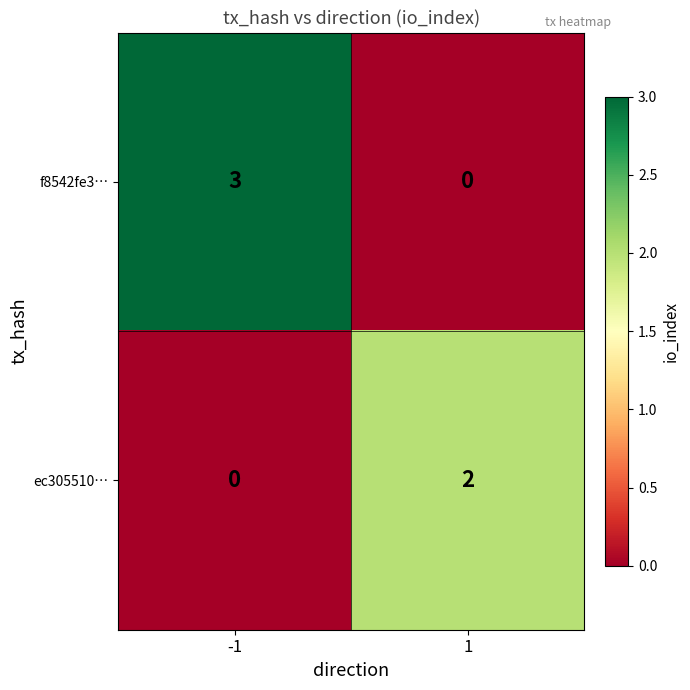

Reading right to left, transcribe all the data shown in this chart.

f8542fe3…: 0	3
ec305510…: 2	0